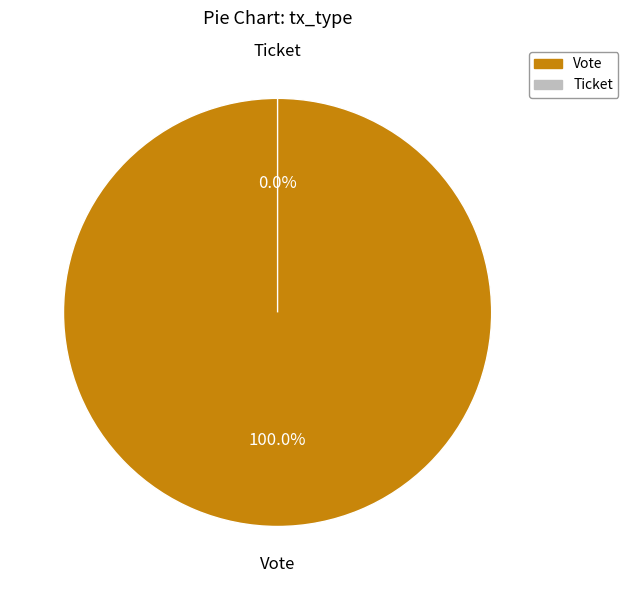

What is the smallest slice in the pie chart?

Ticket